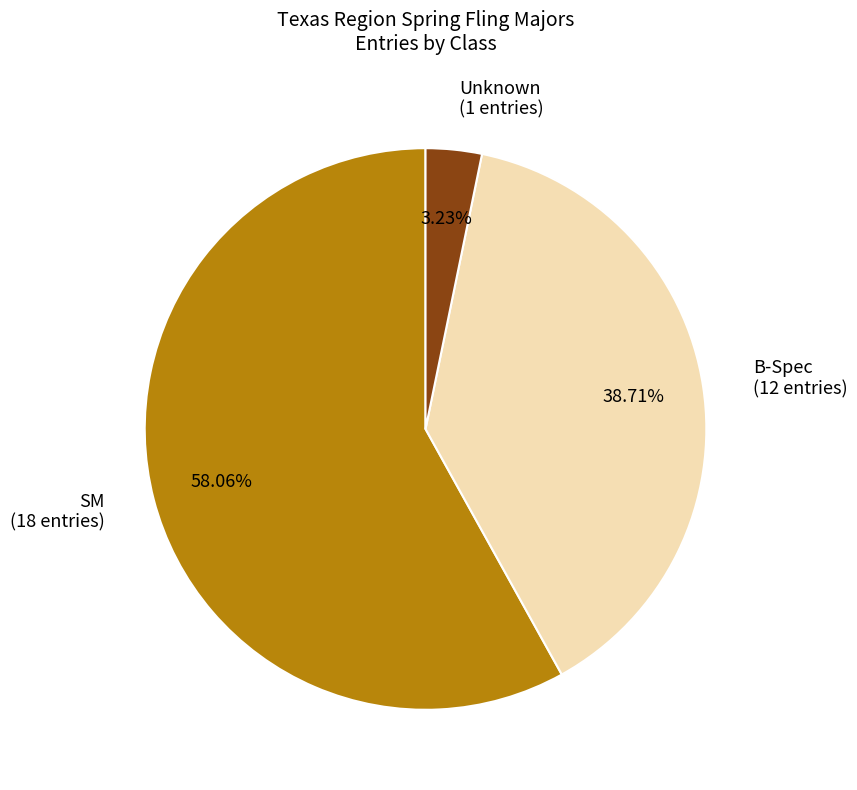

Do SM (18 entries) and B-Spec (12 entries) together represent more than half of the pie?

Yes